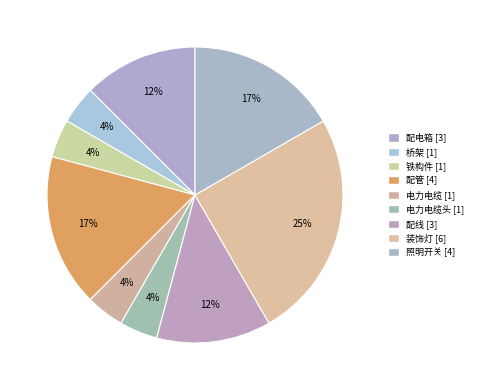

What is the smallest slice in the pie chart?

桥架